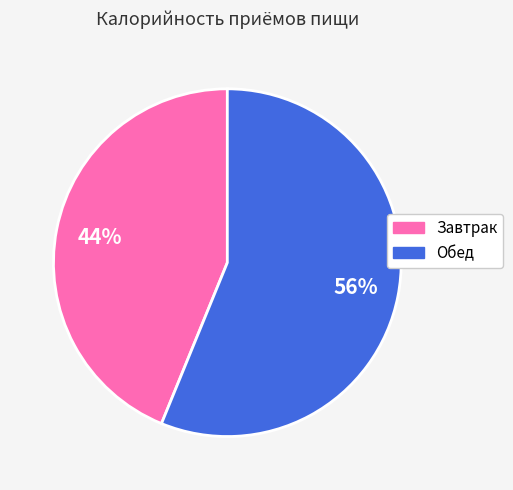

To the nearest percent, what percentage of the pie is Обед?

56%